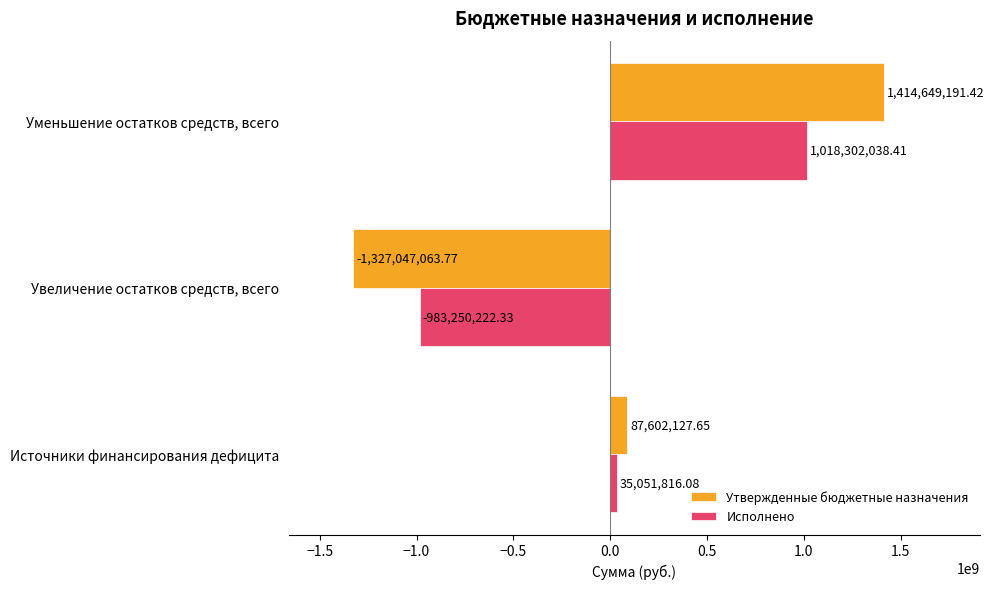

List the labels in order of Исполнено value, smallest first.

Увеличение остатков средств, всего, Источники финансирования дефицита, Уменьшение остатков средств, всего